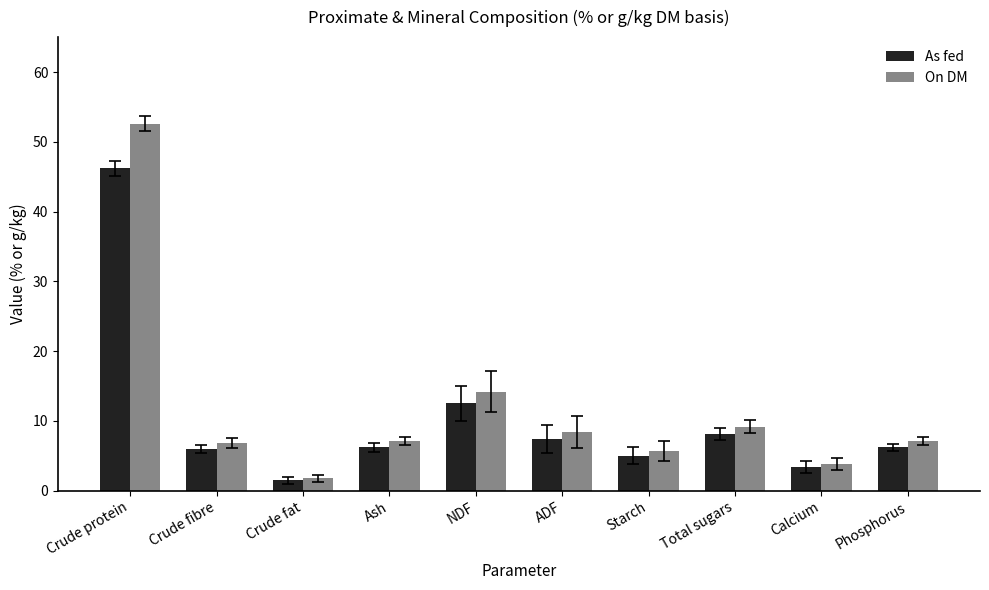

What is the minimum value for On DM?

1.8